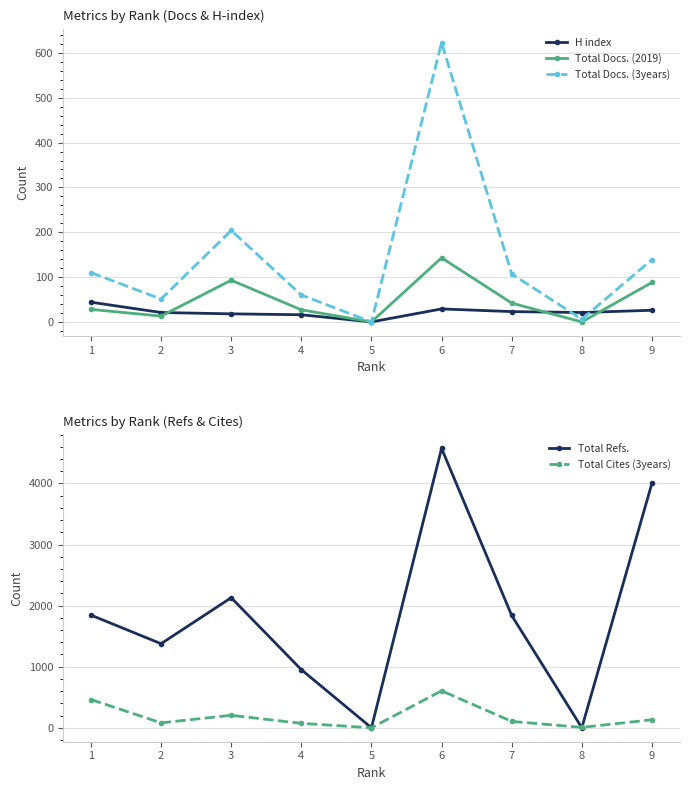

At 8, list the series in order from largest to smallest.

H index, Total Docs. (3years), Total Cites (3years), Total Docs. (2019), Total Refs.